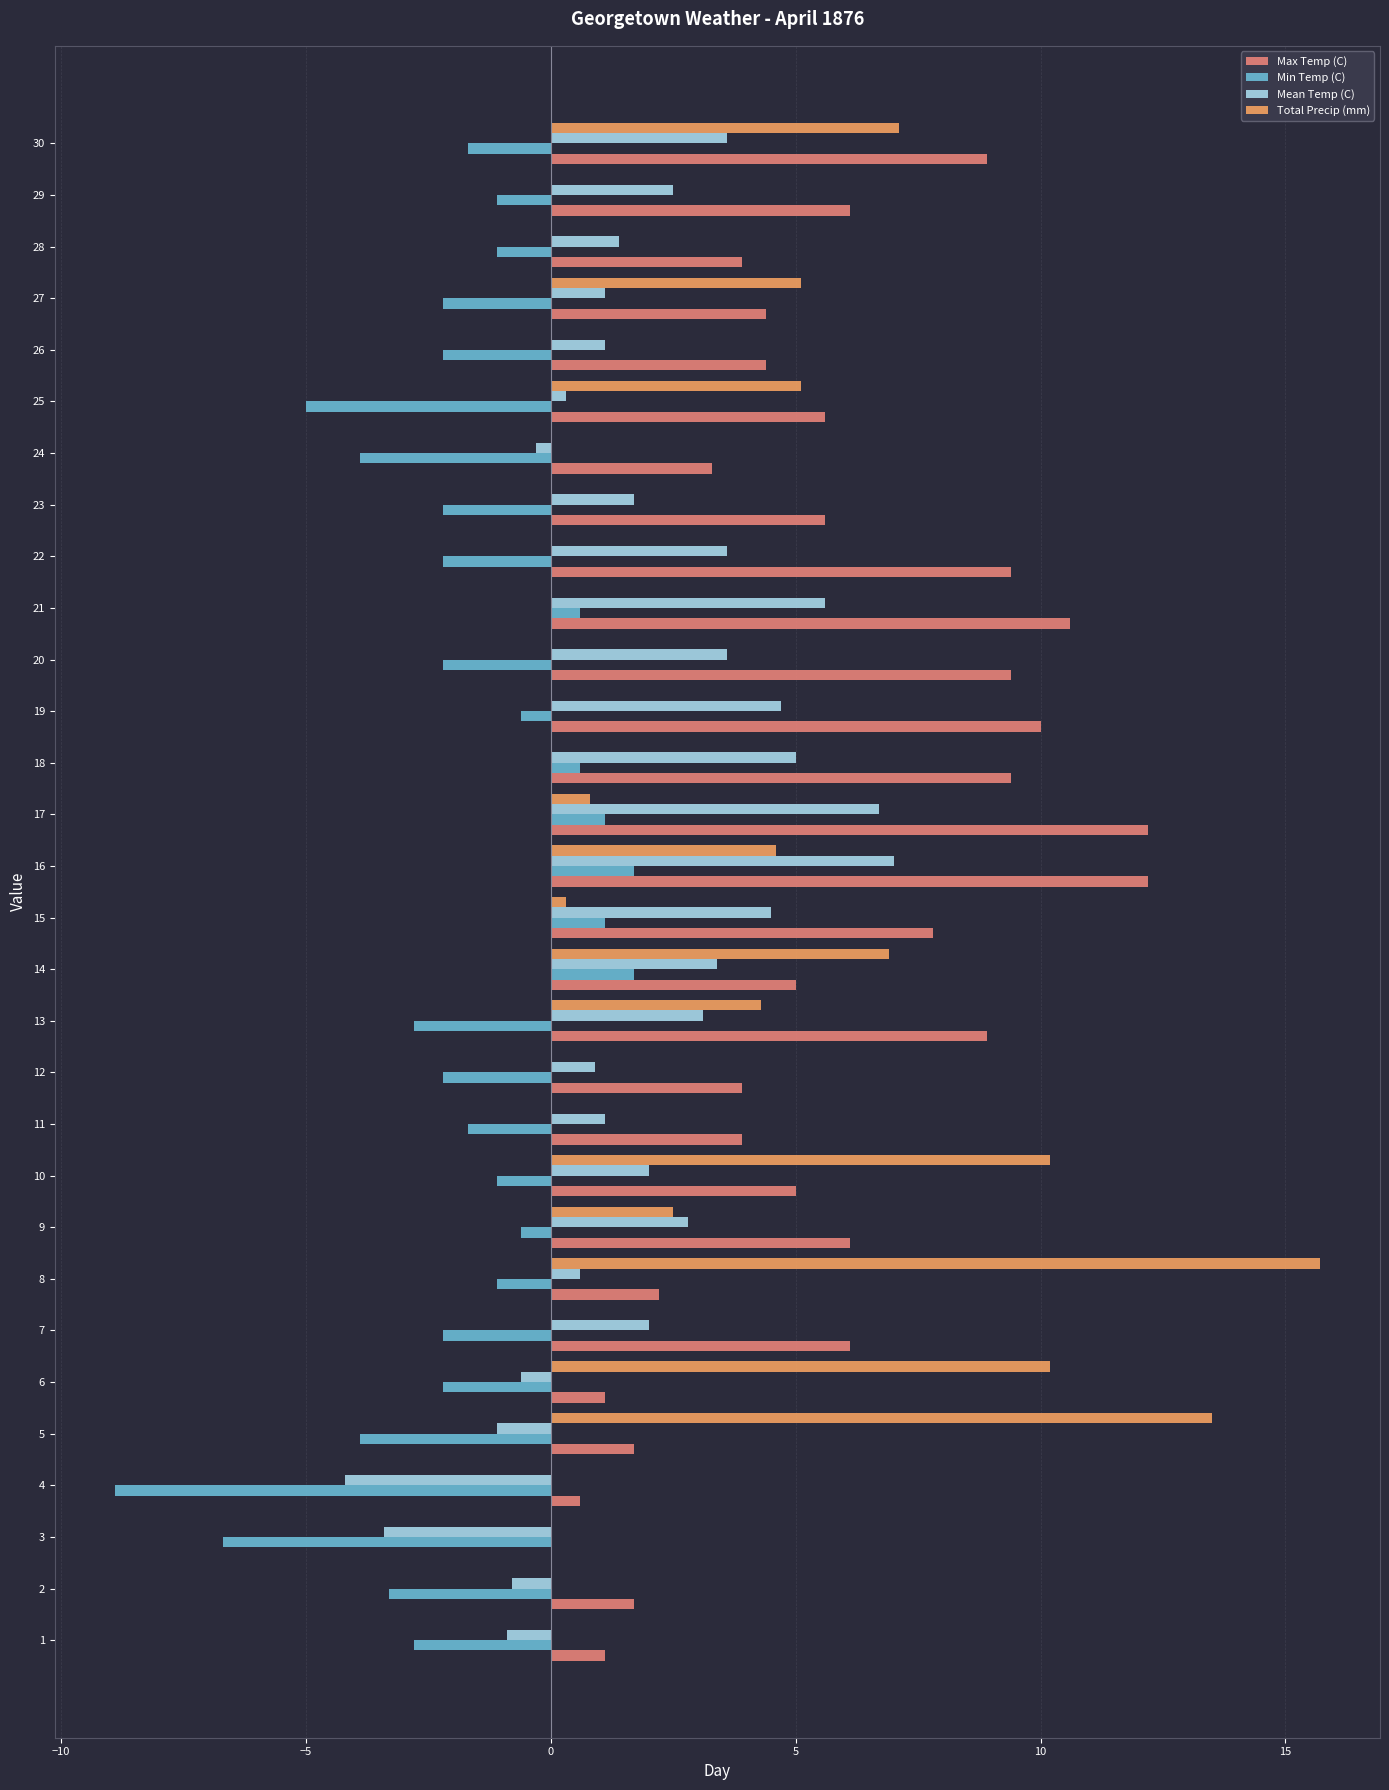

At which category is the sum across all series the highest?

16